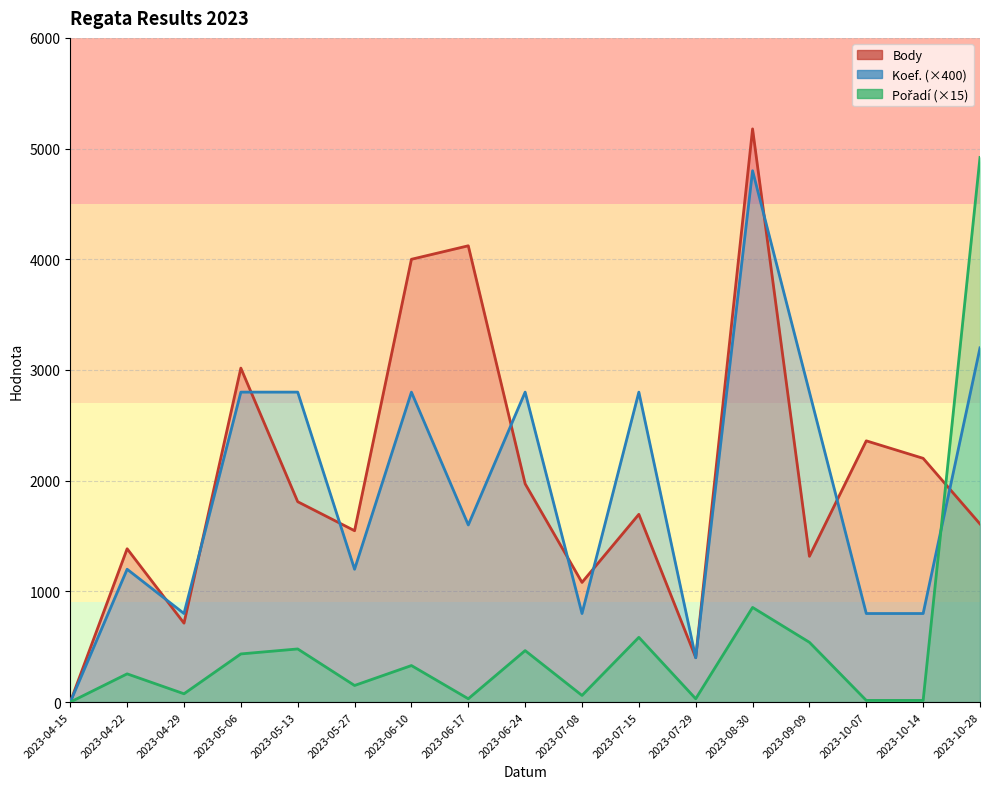

What is the difference between the second highest and second lowest values in the Pořadí line series?

840